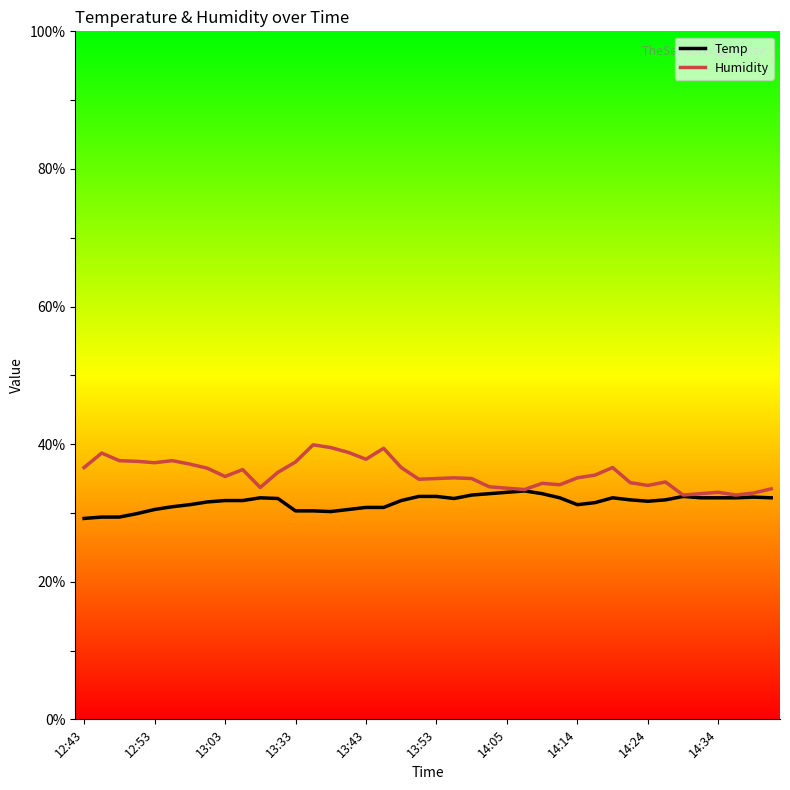

What is the minimum value shown in the chart?

29.2